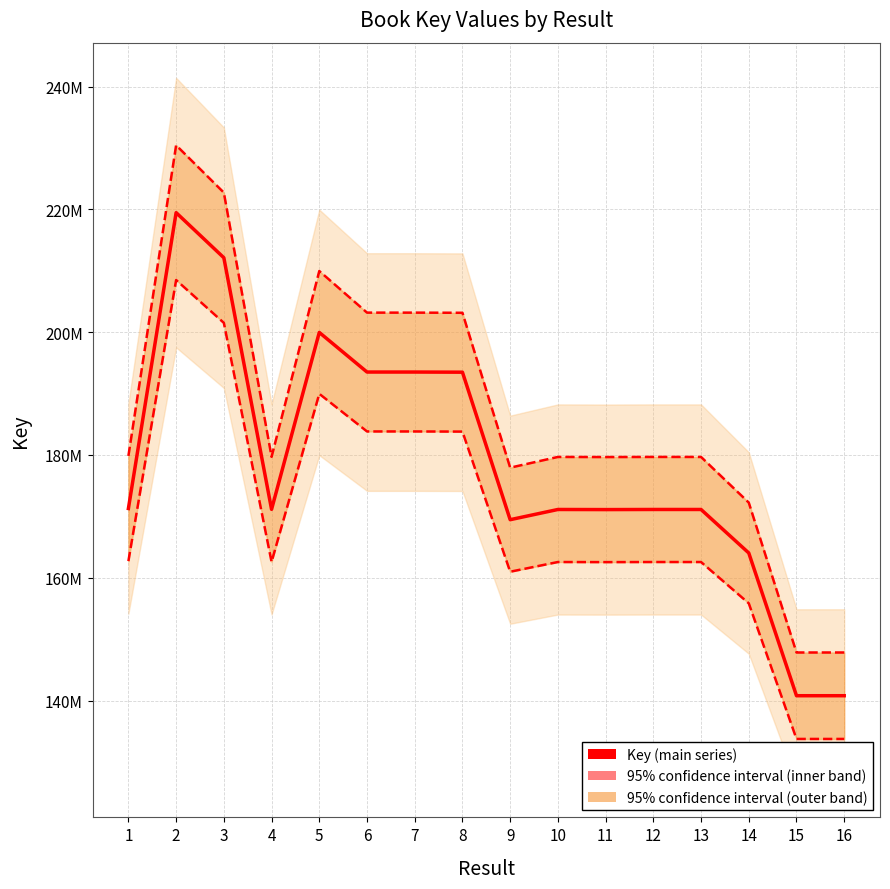

In Lower confidence bound, how many points are lower than both neighbors (excluding endpoints)?

4